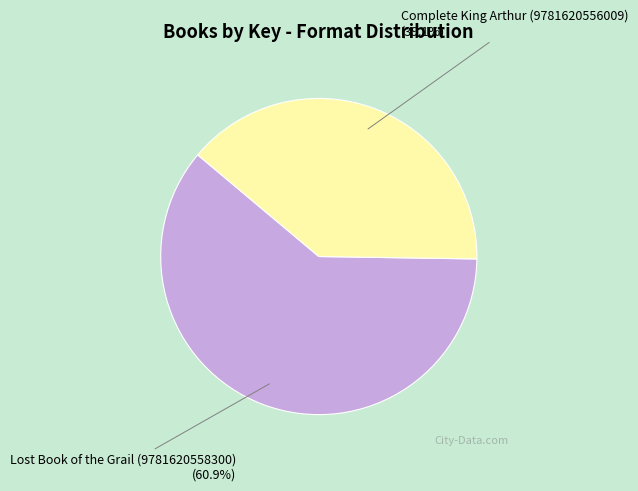

What percentage is the Lost Book of the Grail (9781620558300) slice, to the nearest percent?

61%